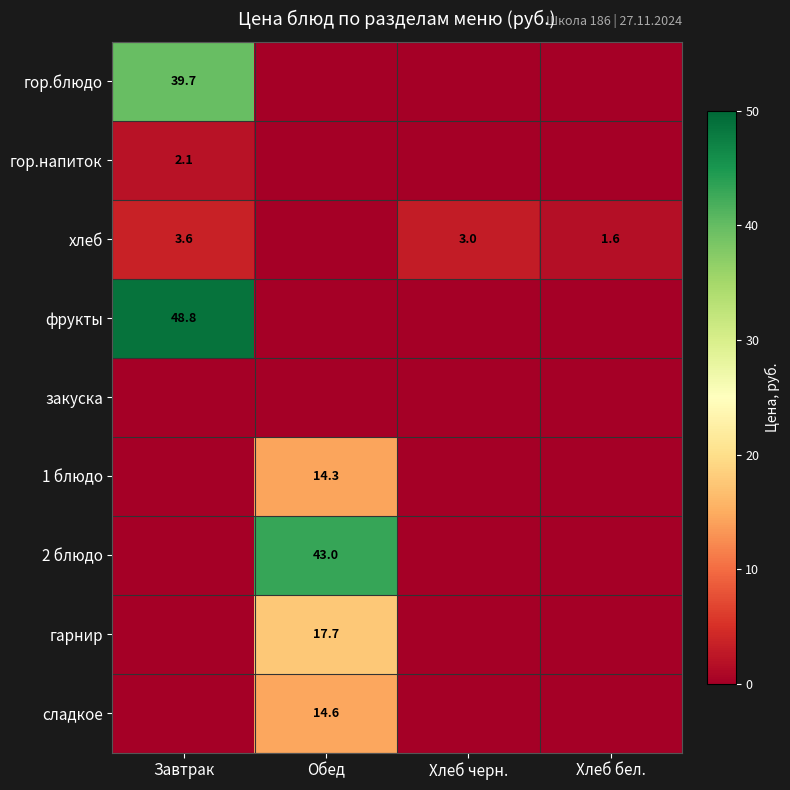

What is the total value across all series at Завтрак?

94.2